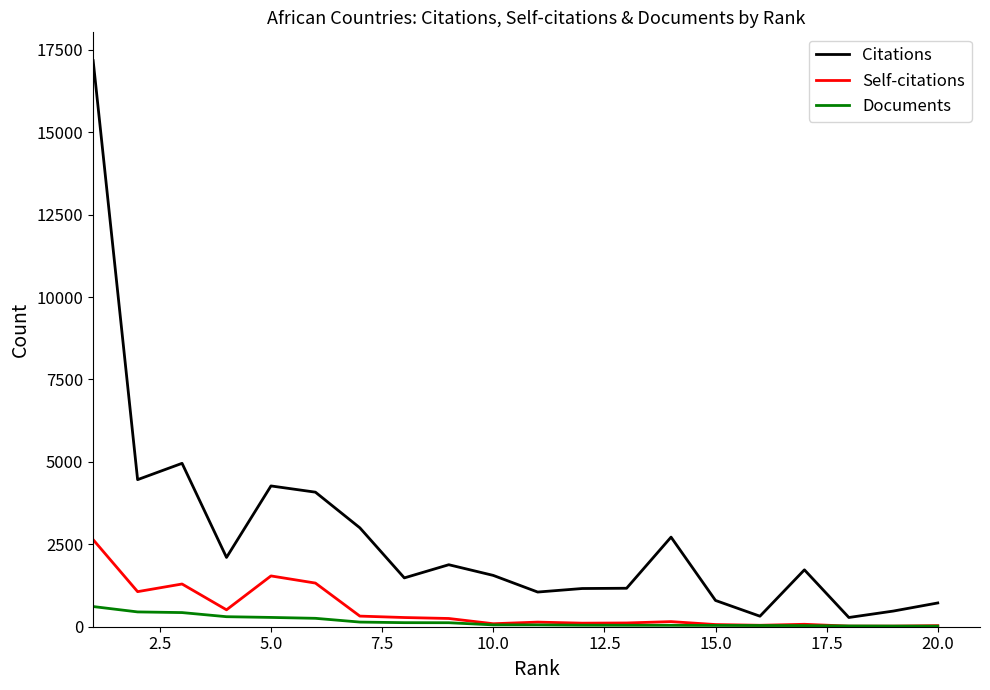

List the series in order of their peak value, lowest first.

Documents, Self-citations, Citations